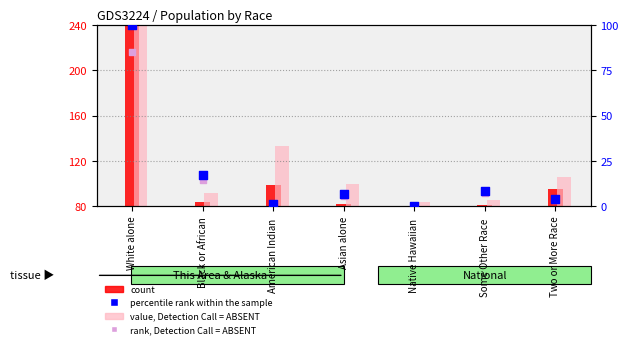

Which series has the largest Y range (max minus min)?

value, Detection Call = ABSENT